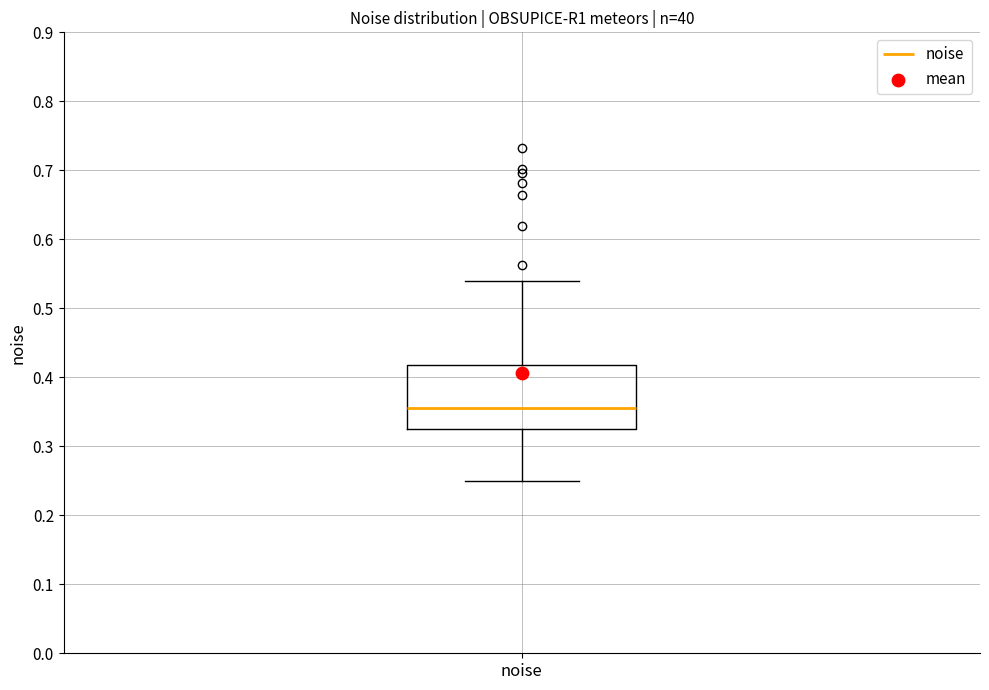

Read this box plot against the y-axis: the position of the median line, the range covered by the box, and the ends of both whiskers. The values are not printed on the chart, so give them approximately, as read against the axis.

median 0.36, box 0.33 to 0.42, whiskers 0.25 to 0.54